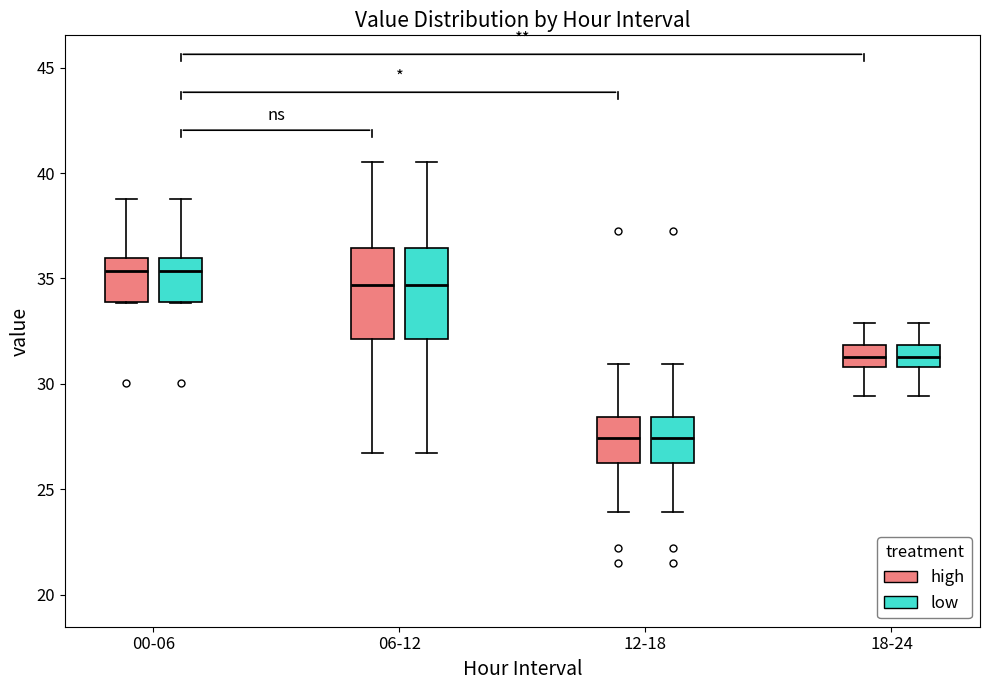

Reading left to right, transcribe this box plot: for each box, give where its median line is, the range the box spans, and where its two whiskers end, as read against the y-axis. The values are not printed on the chart, so give them approximately, as read against the axis.

00-06 (high): median 35.5, box 34.0 to 36.0, whiskers 34.0 to 39.0
00-06 (low): median 35.5, box 34.0 to 36.0, whiskers 34.0 to 39.0
06-12 (high): median 34.5, box 32.0 to 36.5, whiskers 26.5 to 40.5
06-12 (low): median 34.5, box 32.0 to 36.5, whiskers 26.5 to 40.5
12-18 (high): median 27.5, box 26.0 to 28.5, whiskers 24.0 to 31.0
12-18 (low): median 27.5, box 26.0 to 28.5, whiskers 24.0 to 31.0
18-24 (high): median 31.5, box 31.0 to 32.0, whiskers 29.5 to 33.0
18-24 (low): median 31.5, box 31.0 to 32.0, whiskers 29.5 to 33.0